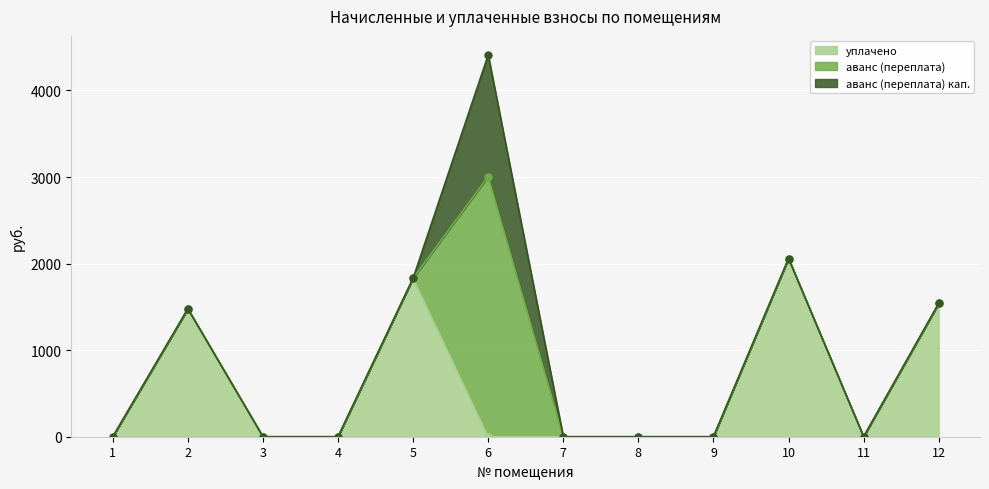

True or false: аванс (переплата) кап. and уплачено cross at least once.

True